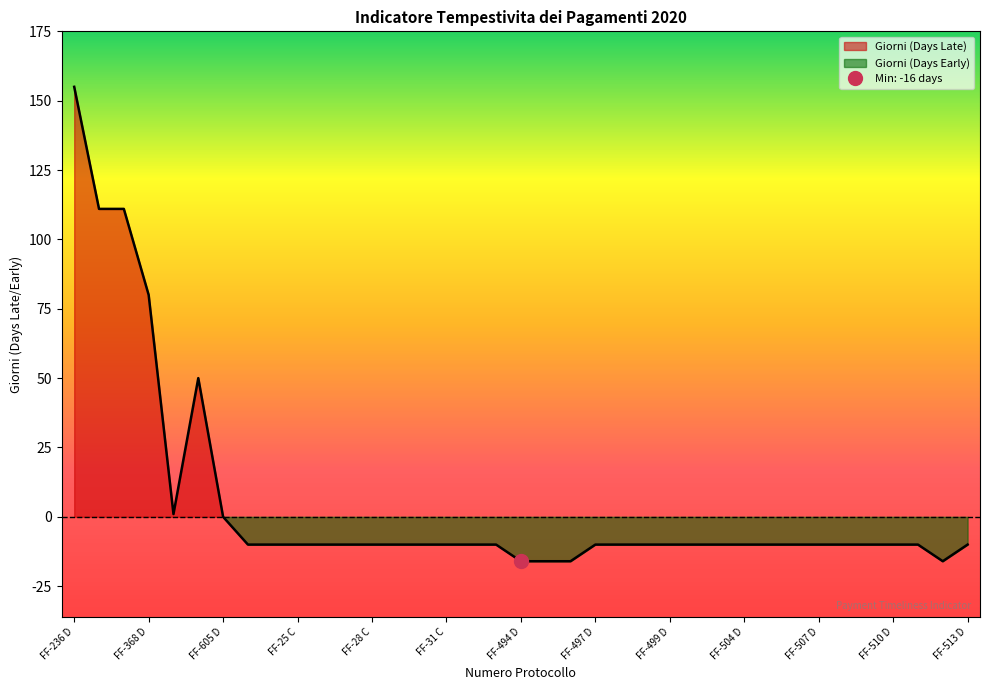

True or false: the data shows -13 at FF-24 C.

False